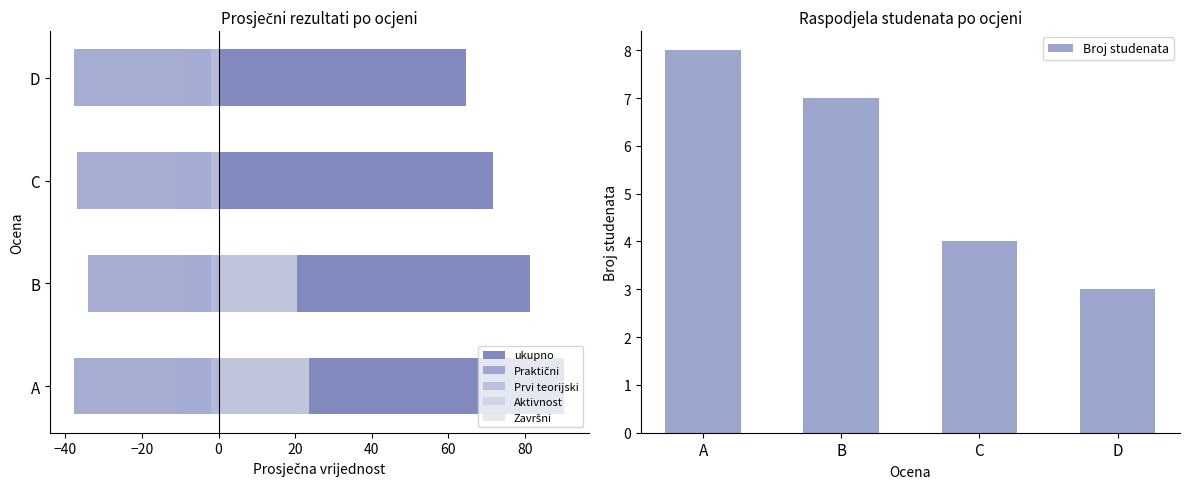

Rank the categories by Broj studenata value from lowest to highest.

D, C, B, A